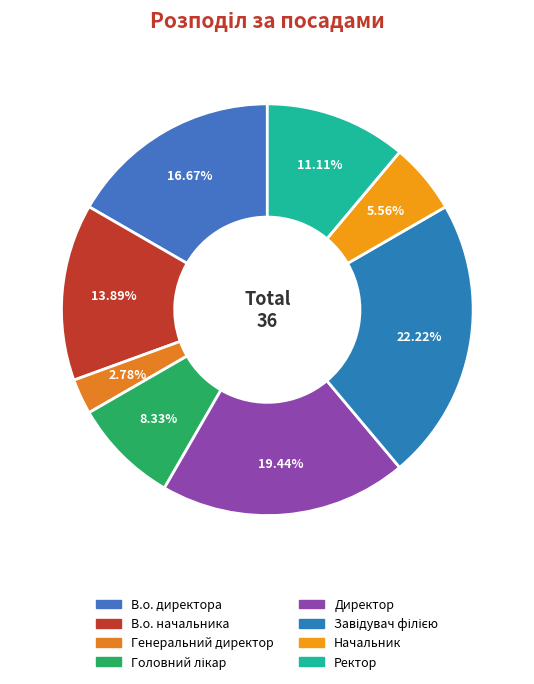

How many segments does this pie chart have?

8